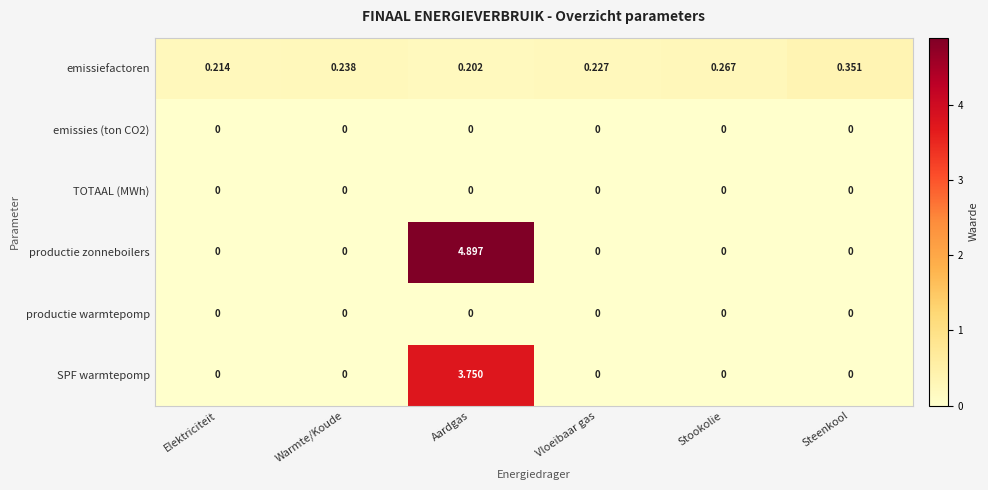

Which series has the largest total across all categories?

productie zonneboilers